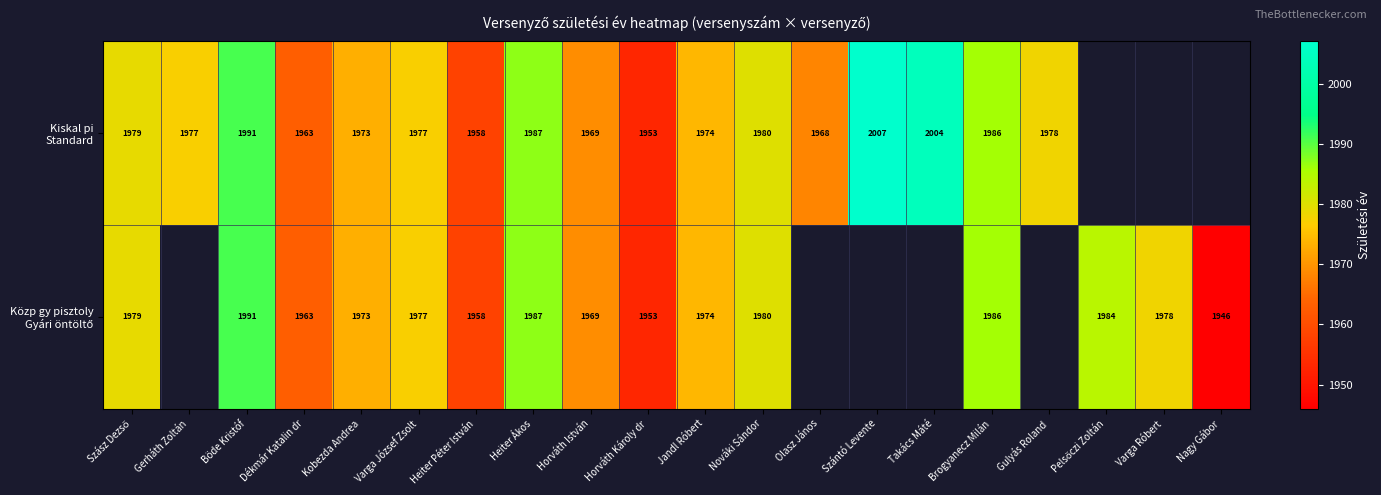

What is the total value across all series at Heiter Ákos?

3974